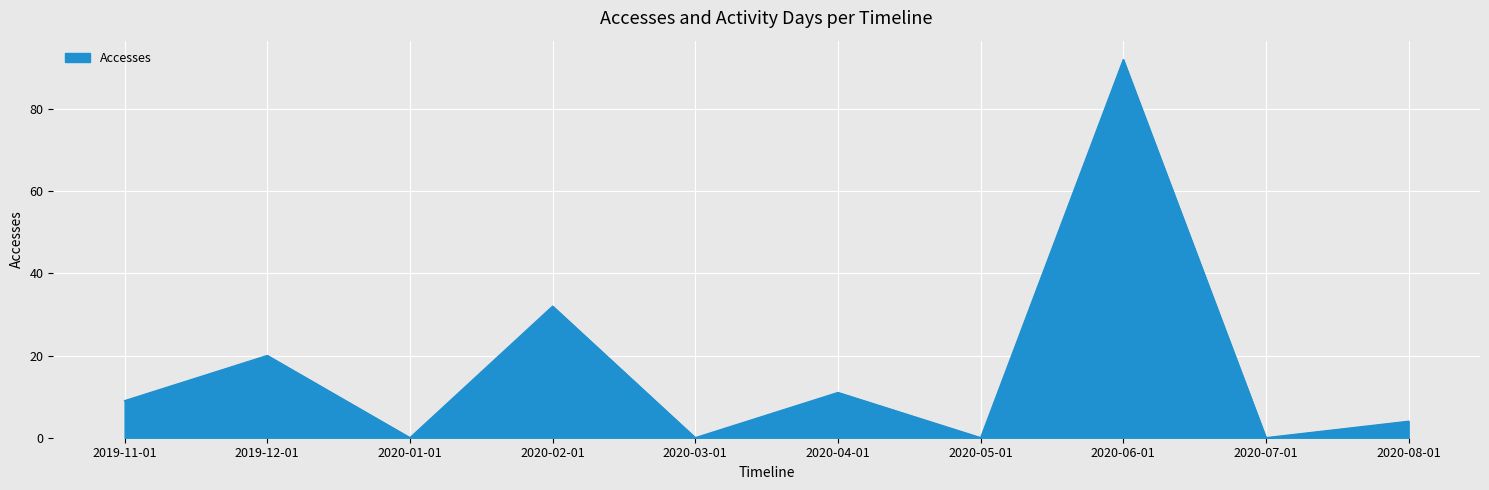

What position from the right is 2020-07-01?

2